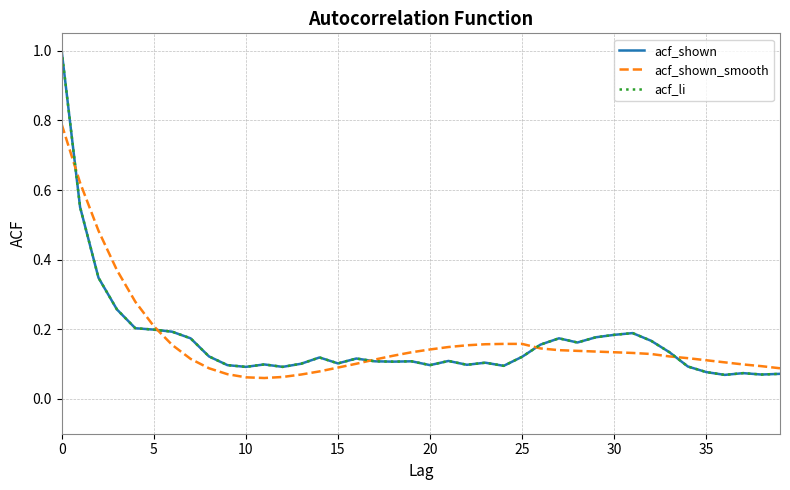

At which label is acf_li closest to 0?

36